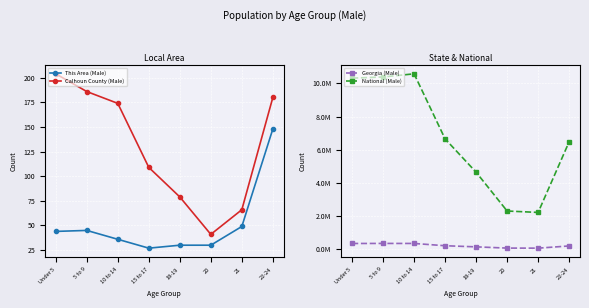

Between 20 and 22-24, which is larger?

22-24